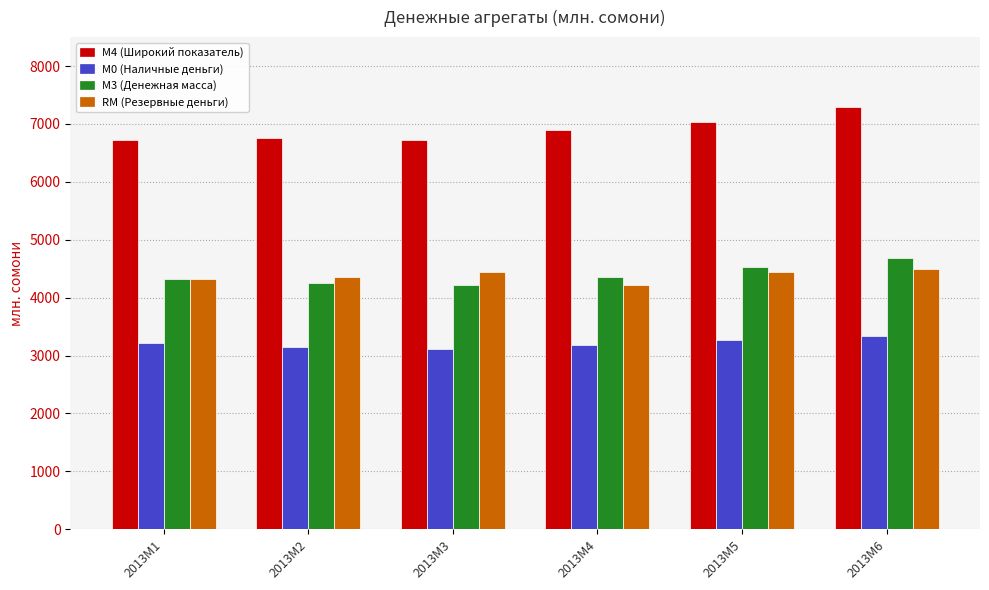

Rank the series at 2013M3 from highest to lowest value.

M4 (Широкий показатель), RM (Резервные деньги), М3 (Денежная масса), M0 (Наличные деньги)